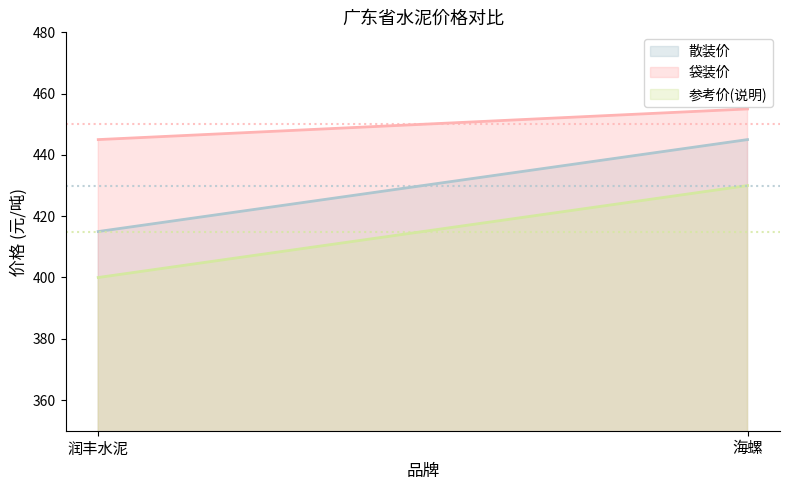

What is the value of the 参考价(说明) point at the 2nd from the left?

430